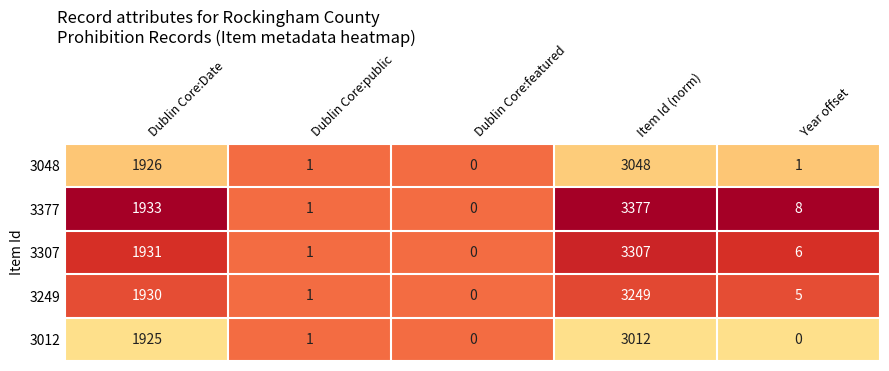

Reading right to left, transcribe all the data shown in this chart.

3048: 1	3048	0	1	1926
3377: 8	3377	0	1	1933
3307: 6	3307	0	1	1931
3249: 5	3249	0	1	1930
3012: 0	3012	0	1	1925